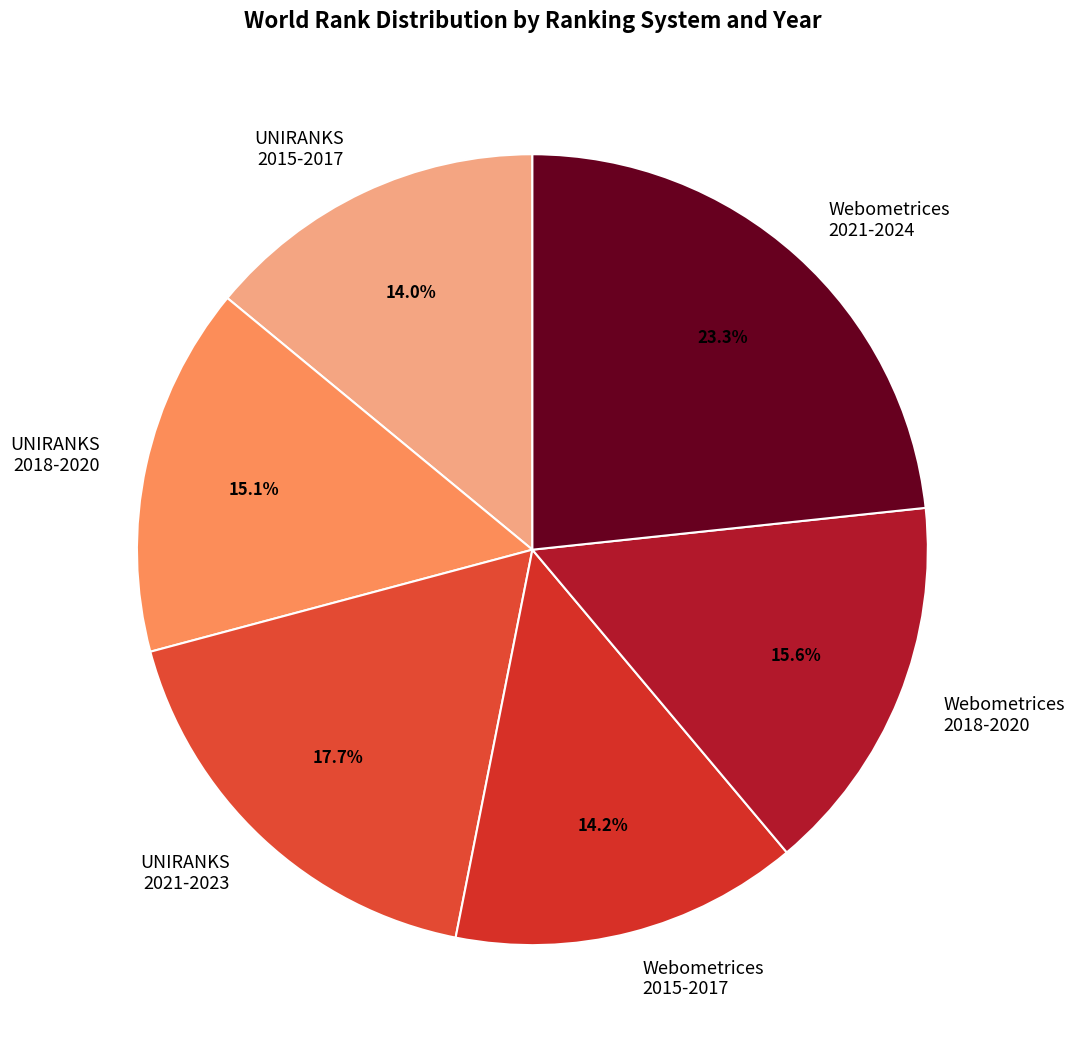

Which slice is the largest?

Webometrices 2021-2024